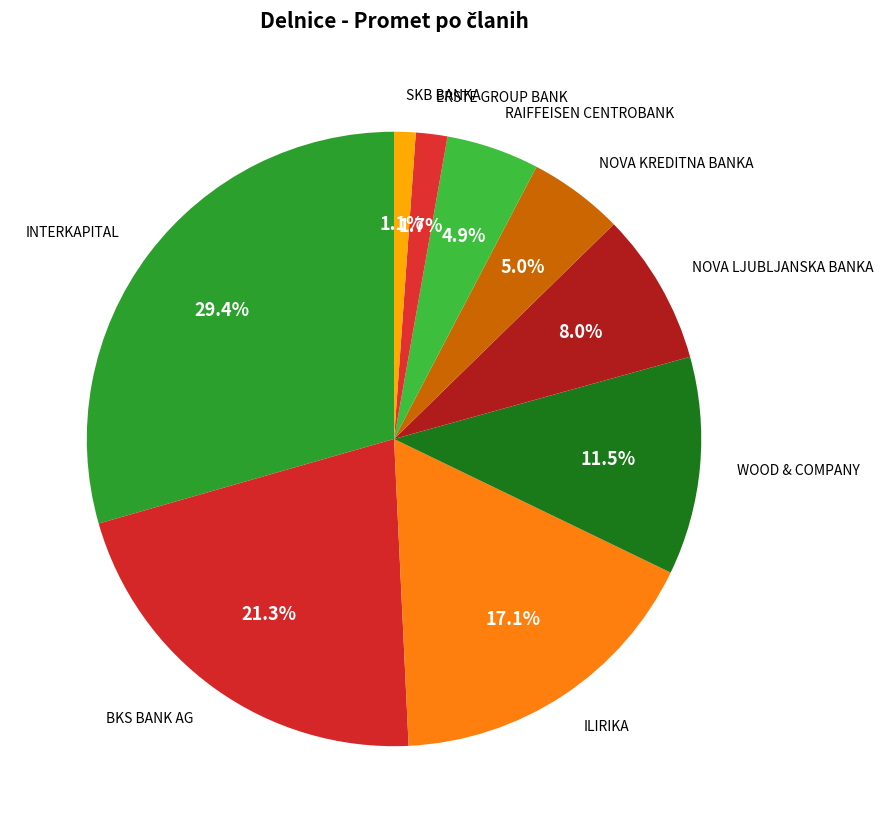

To the nearest percent, what percentage of the pie is BKS BANK AG?

21%